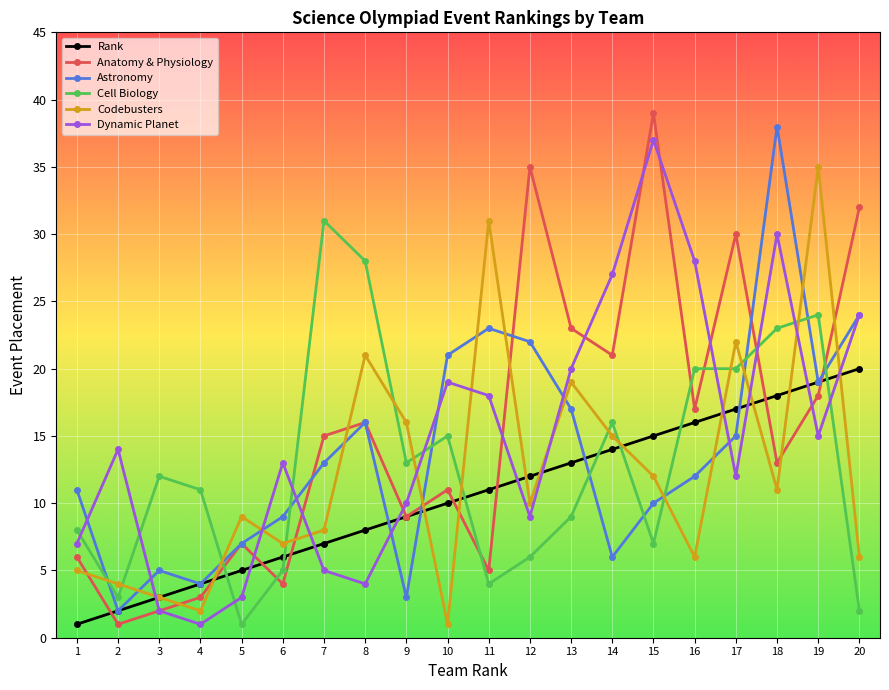

At which category is the sum across all series the highest?

18